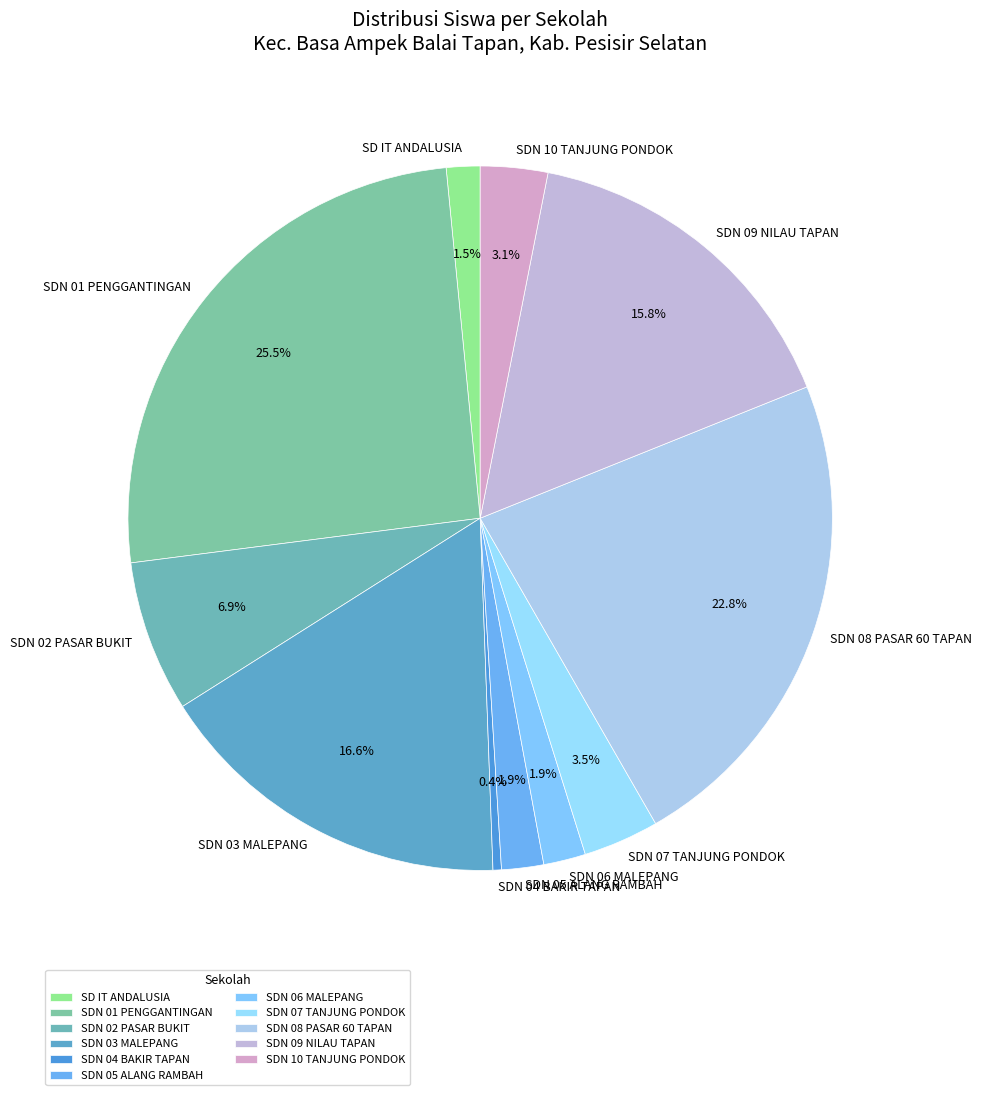

True or false: SDN 06 MALEPANG accounts for 2% of the total.

True